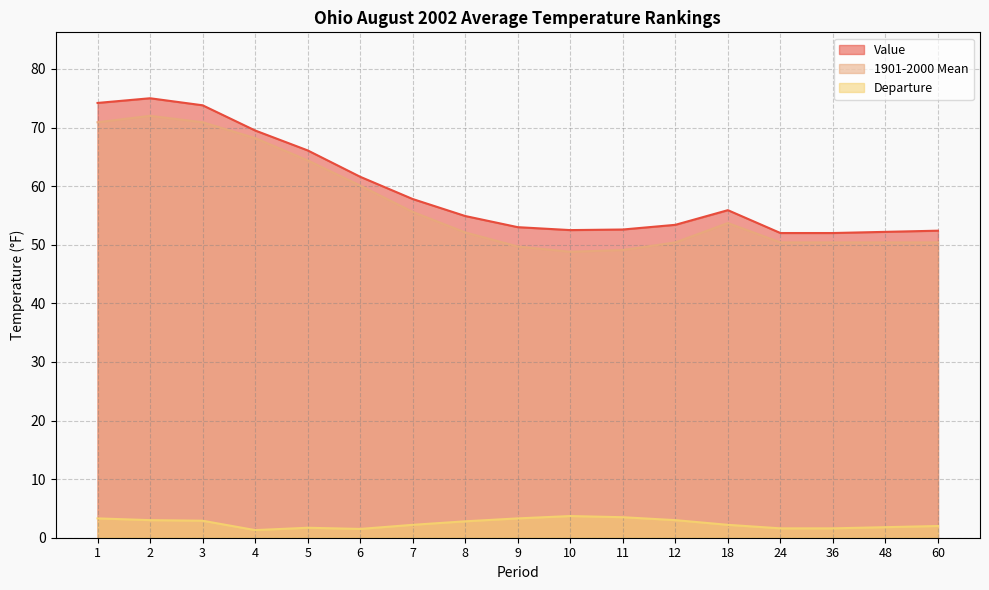

What is the sum of the Departure values at 11 and 36?

5.1